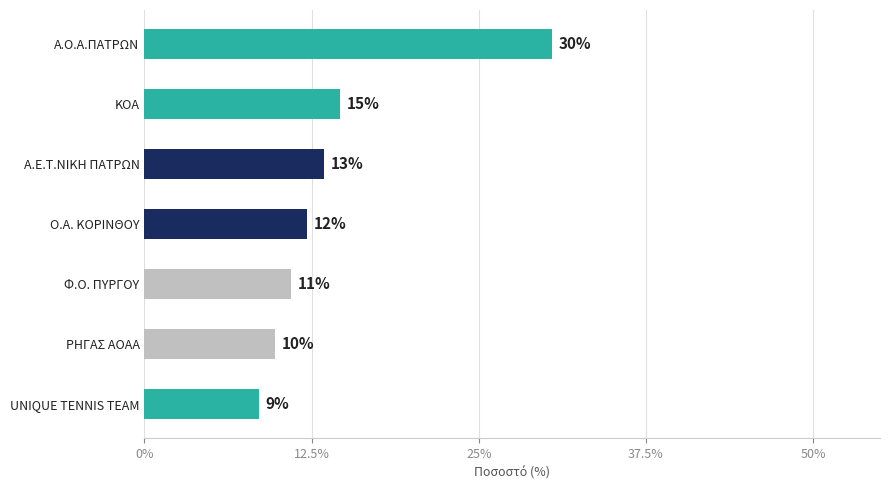

What is the maximum value shown in the chart?

30.5